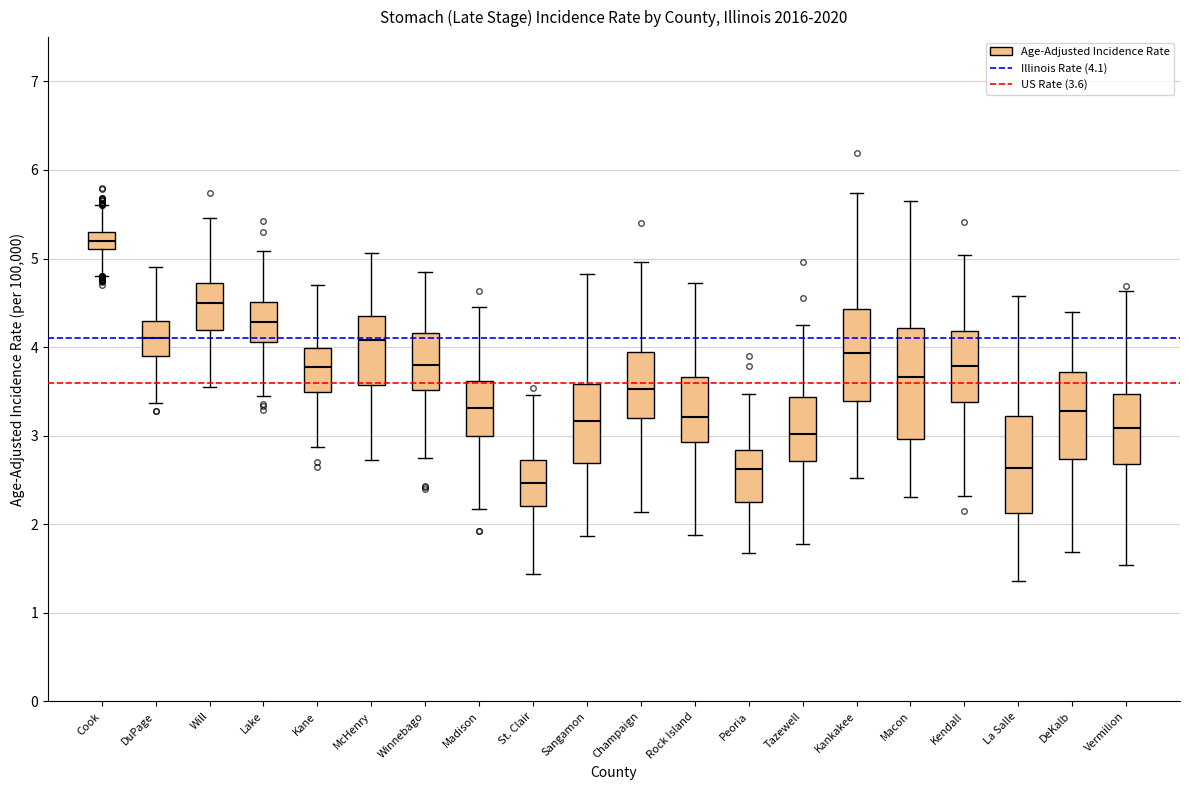

Where does the upper whisker of the box for Cook end on the y-axis? The values are not printed on the chart, so give them approximately, as read against the axis.

5.6